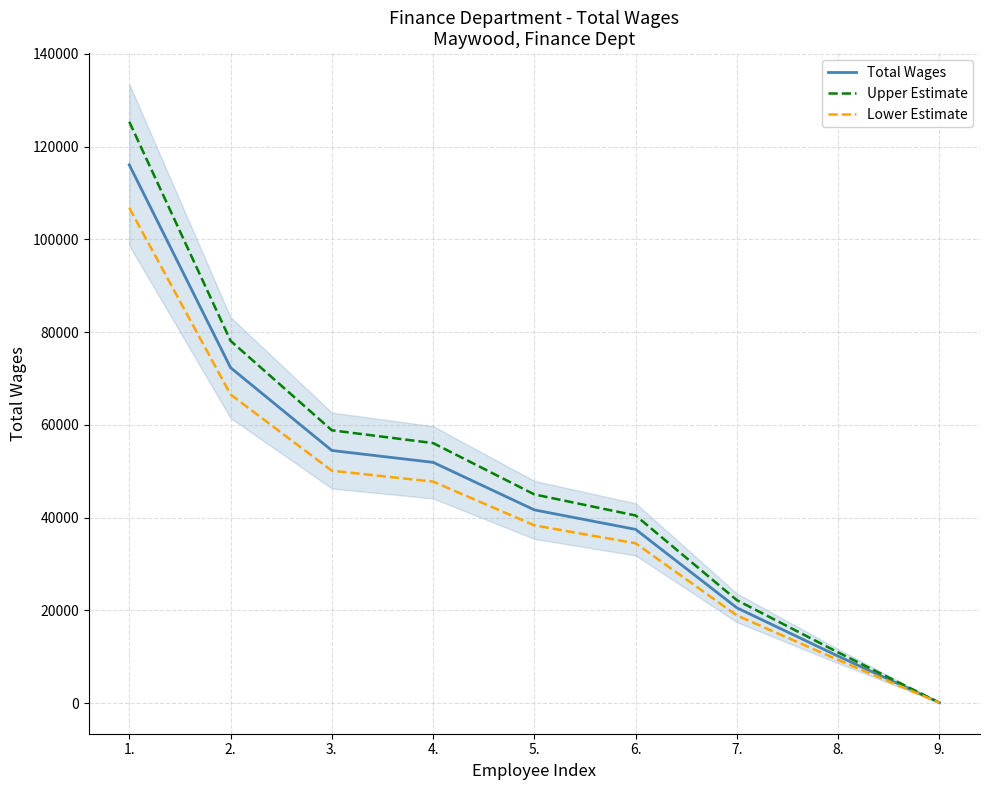

How many data points does each series have?

9